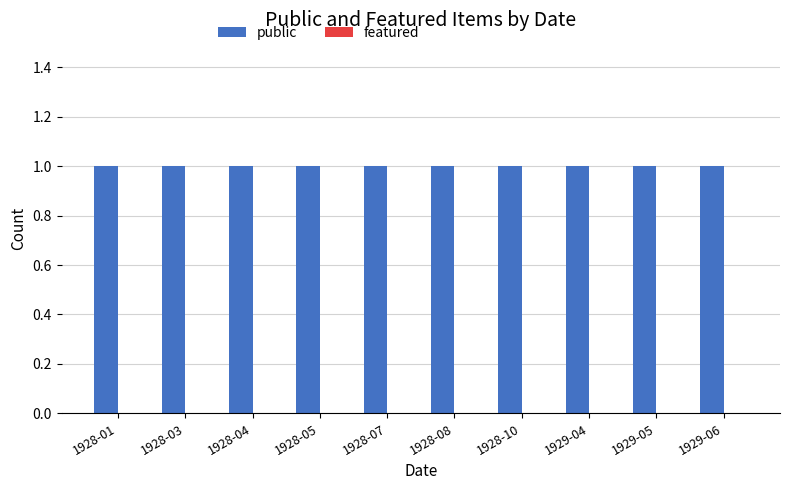

How many bars are there in total?

20